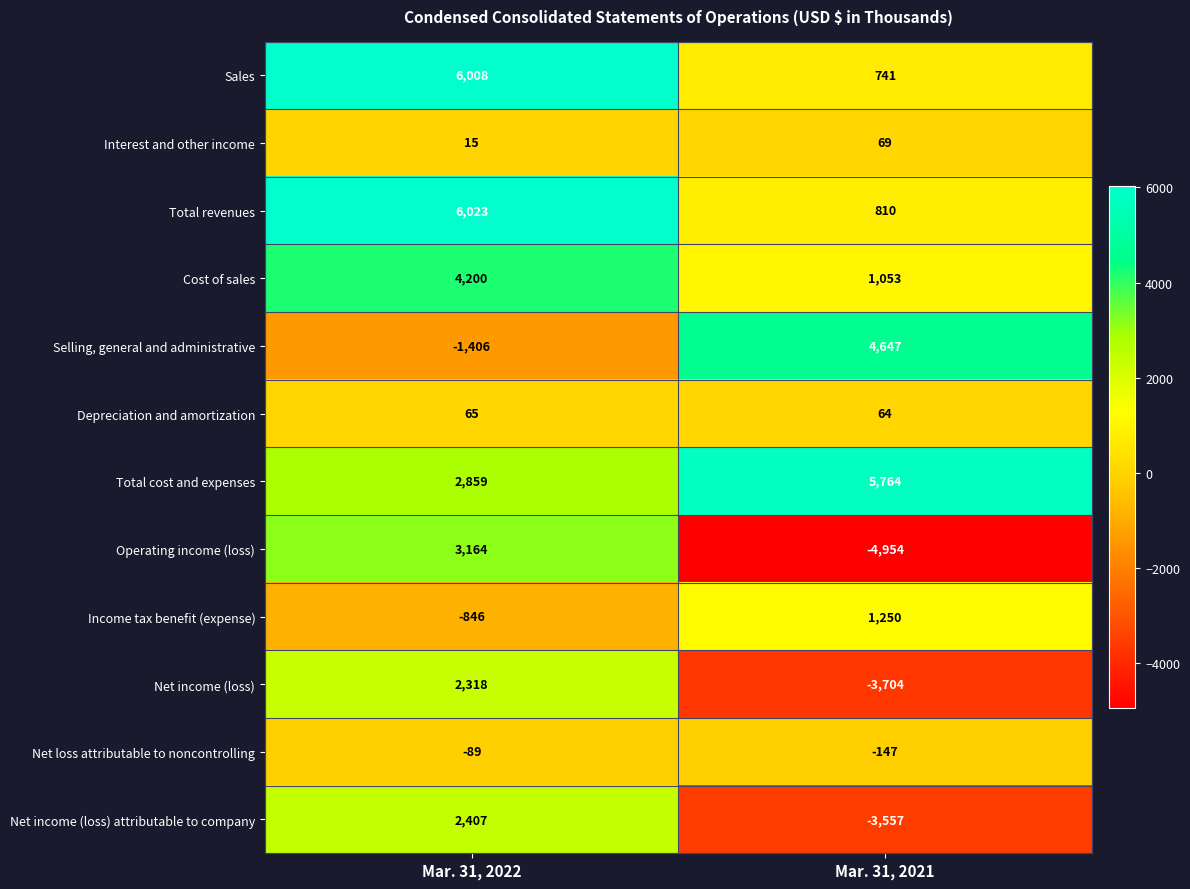

Which series changed the most between Mar. 31, 2022 and Mar. 31, 2021?

Operating income (loss)